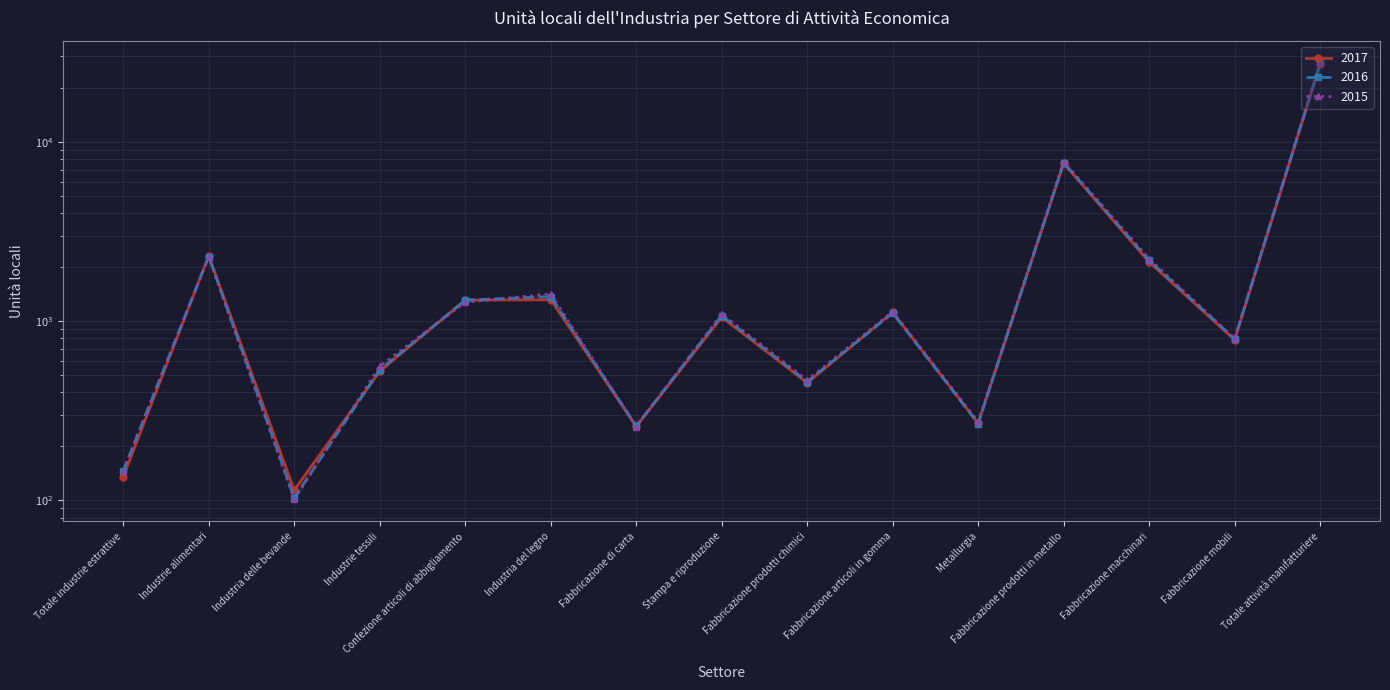

Where do 2017 and 2015 first cross each other?

Totale industrie estrattive and Industrie alimentari